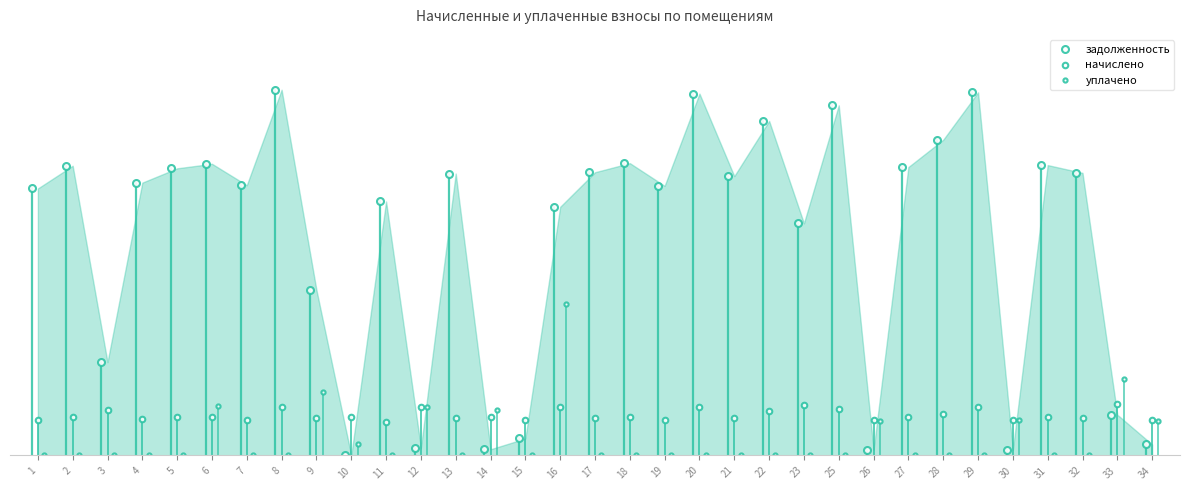

Reading right to left, transcribe all the data shown in this chart.

задолженность: 434.0	1608.7	11170.8	11479.0	221.4	14355.1	12480.5	11401.9	220.3	13841.5	9176.8	13225.2	11042.4	14303.8	10657.2	11556.0	11196.5	9829.4	670.7	243.5	11145.1	305.6	10040.9	0.0	6544.0	14457.8	10682.9	11530.3	11350.6	10785.6	3687.4	11453.3	10554.5
начислено: 1391.4	2027.6	1479.9	1520.7	1394.8	1901.7	1653.4	1510.5	1388.0	1833.7	1993.6	1752.1	1462.9	1894.9	1411.9	1530.9	1483.3	1898.3	1408.4	1534.3	1476.5	1925.5	1330.2	1524.1	1466.3	1915.3	1415.2	1527.5	1503.7	1428.8	1813.3	1517.3	1398.2
уплачено: 1362.0	3012.4	0.0	0.0	1384.9	0.0	0.0	0.0	1377.0	0.0	0.0	0.0	0.0	0.0	0.0	0.0	0.0	6000.0	0.0	1778.3	0.0	1910.0	0.0	451.0	2500.0	0.0	0.0	1950.0	0.0	0.0	0.0	0.0	0.0